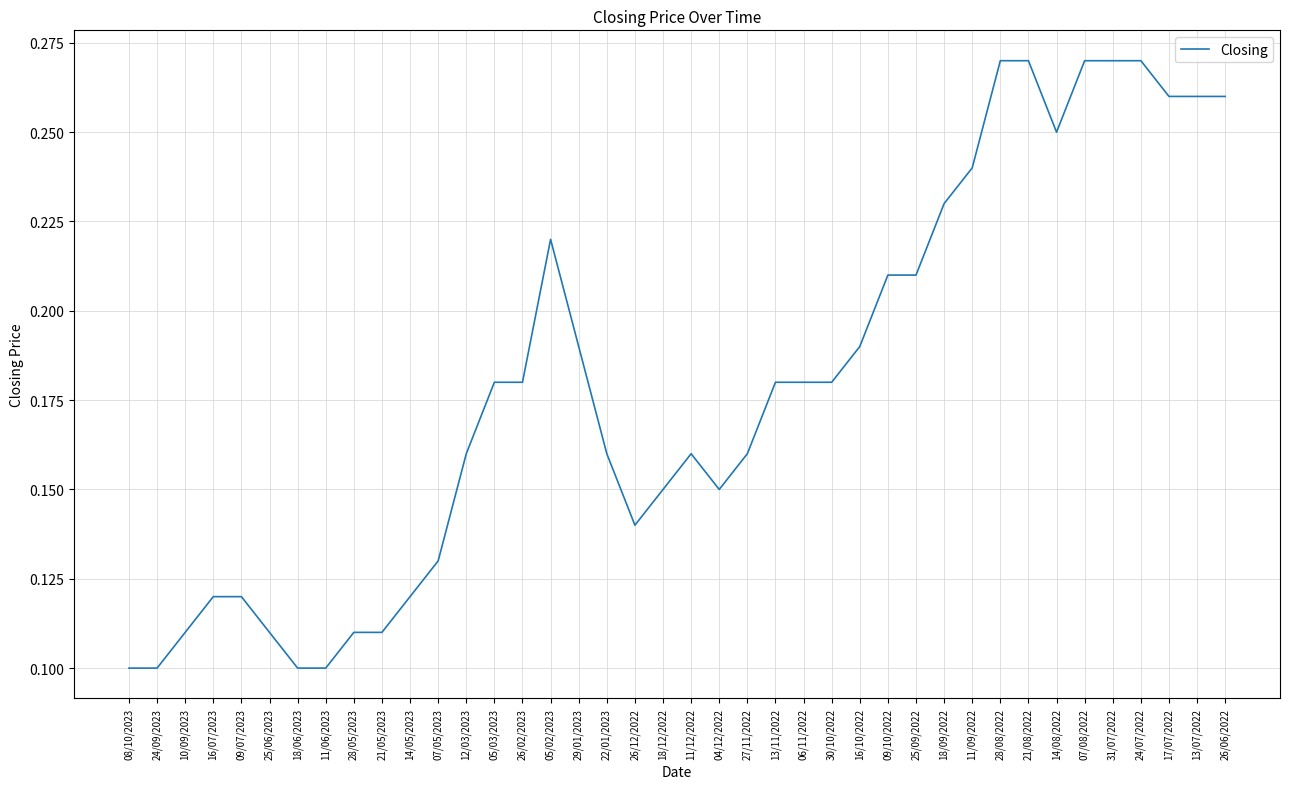

What is the change in value from 18/12/2022 to 07/08/2022?

+0.1